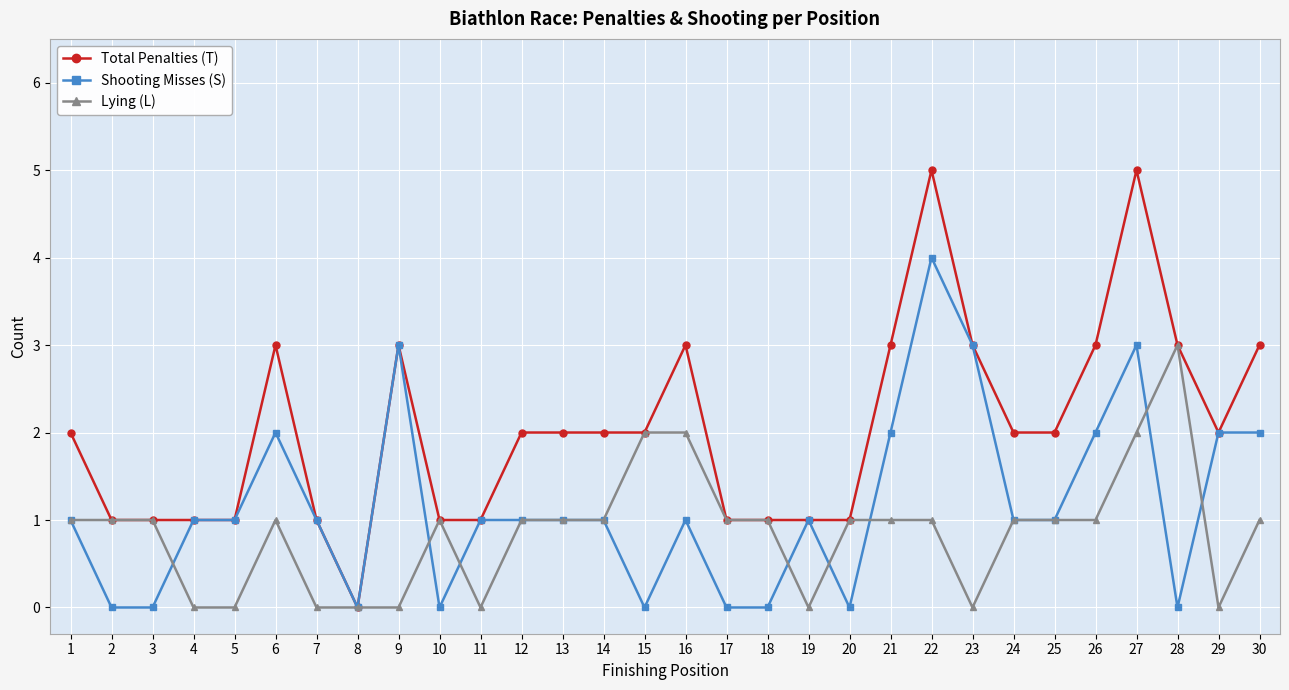

True or false: Total Penalties (T) has a value of 1 at 30.

False